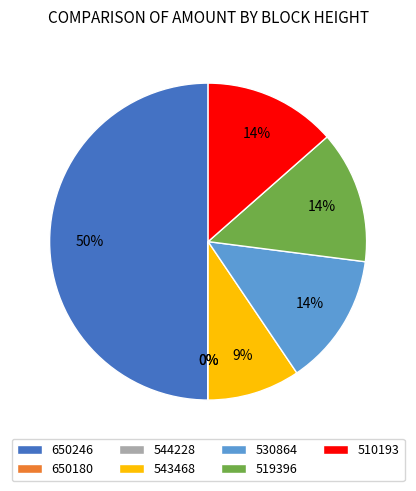

To the nearest percent, what portion does 530864 represent?

14%